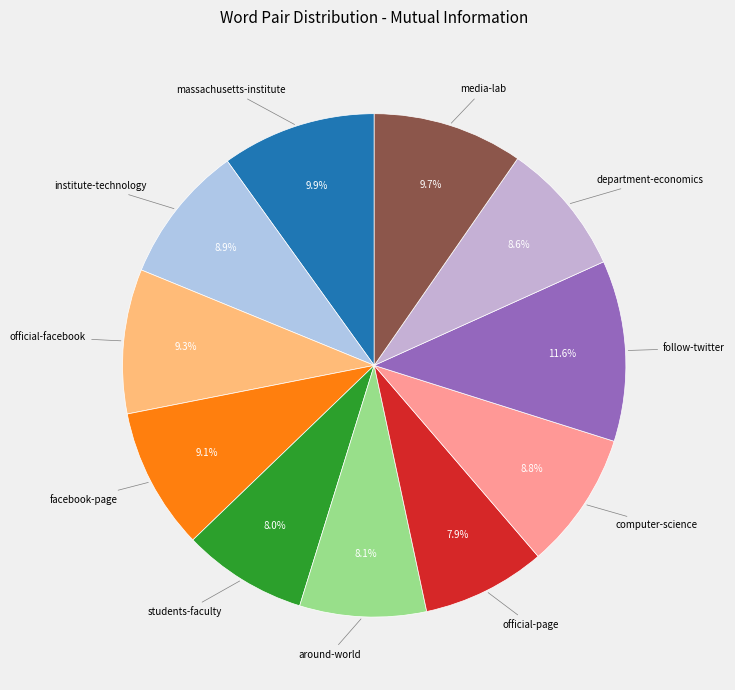

Which slice is the largest?

follow-twitter